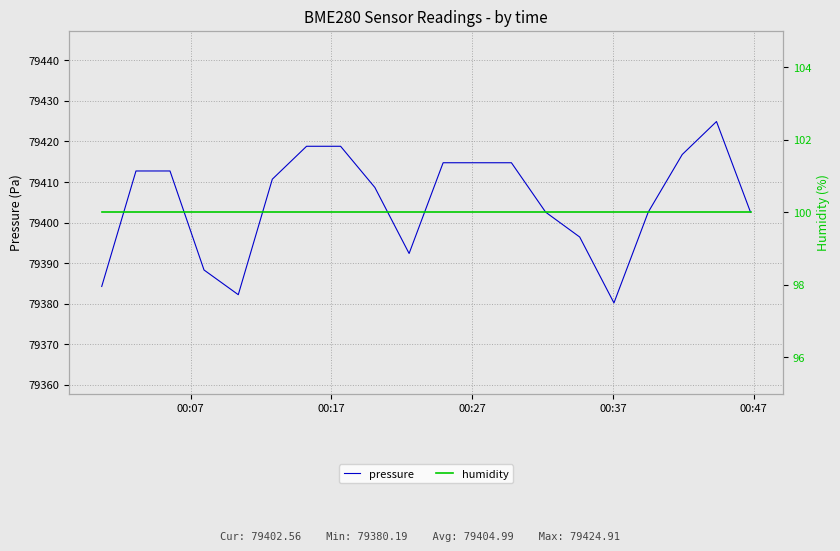

Is the value of humidity at 5 greater than the value of pressure at 14?

No